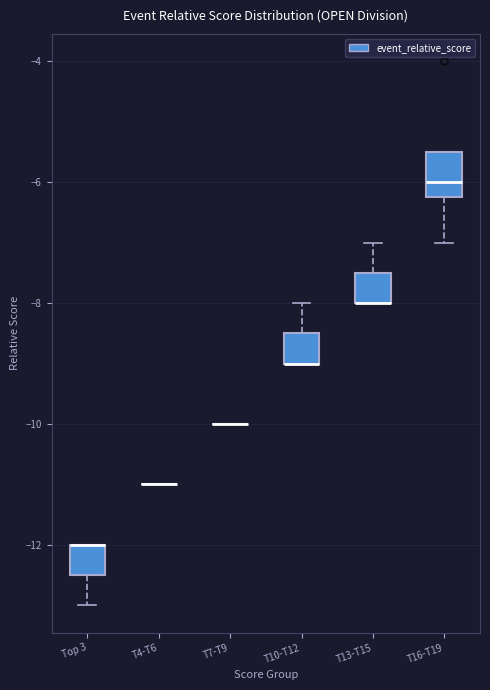

Which box is the tallest, from its lower edge to its upper edge?

T16-T19